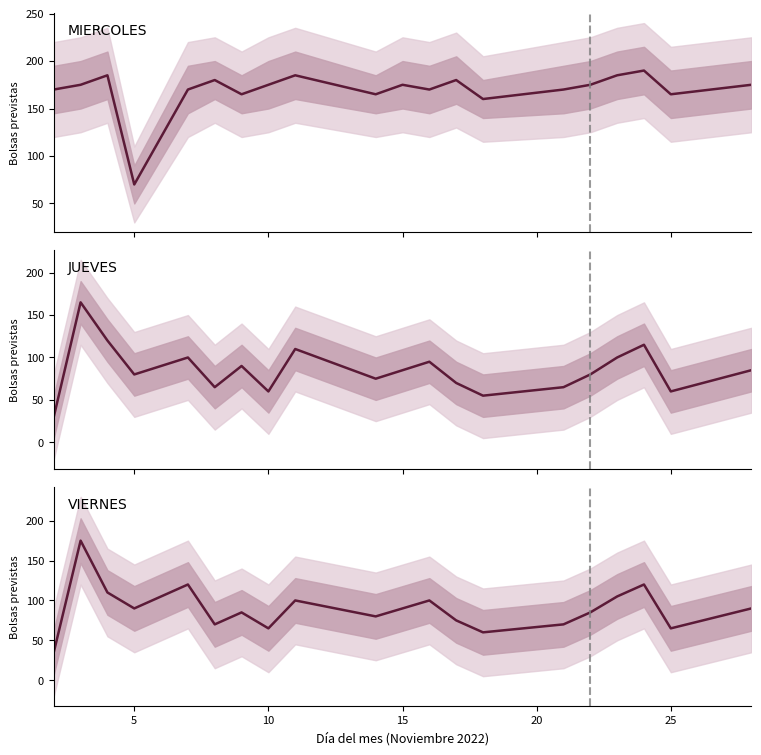

Count the number of categories in the chart.

20